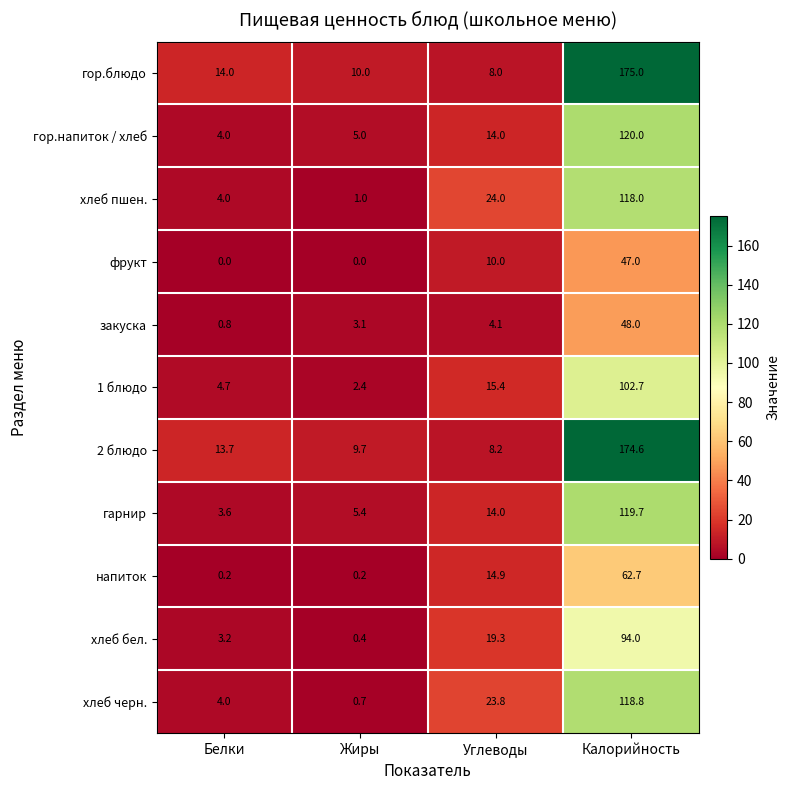

What is the approximate value of гор.напиток / хлеб at Калорийность?

120.0